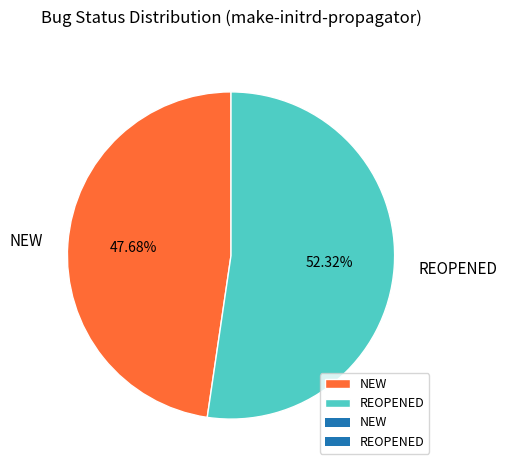

What is the ratio of the value at REOPENED to the value at NEW?

1.1